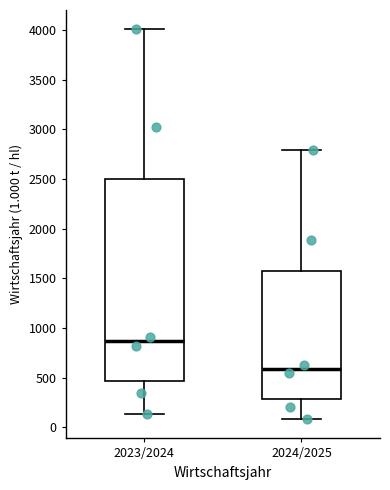

Comparing the boxes themselves (not the whiskers), which one is the tallest?

2023/2024